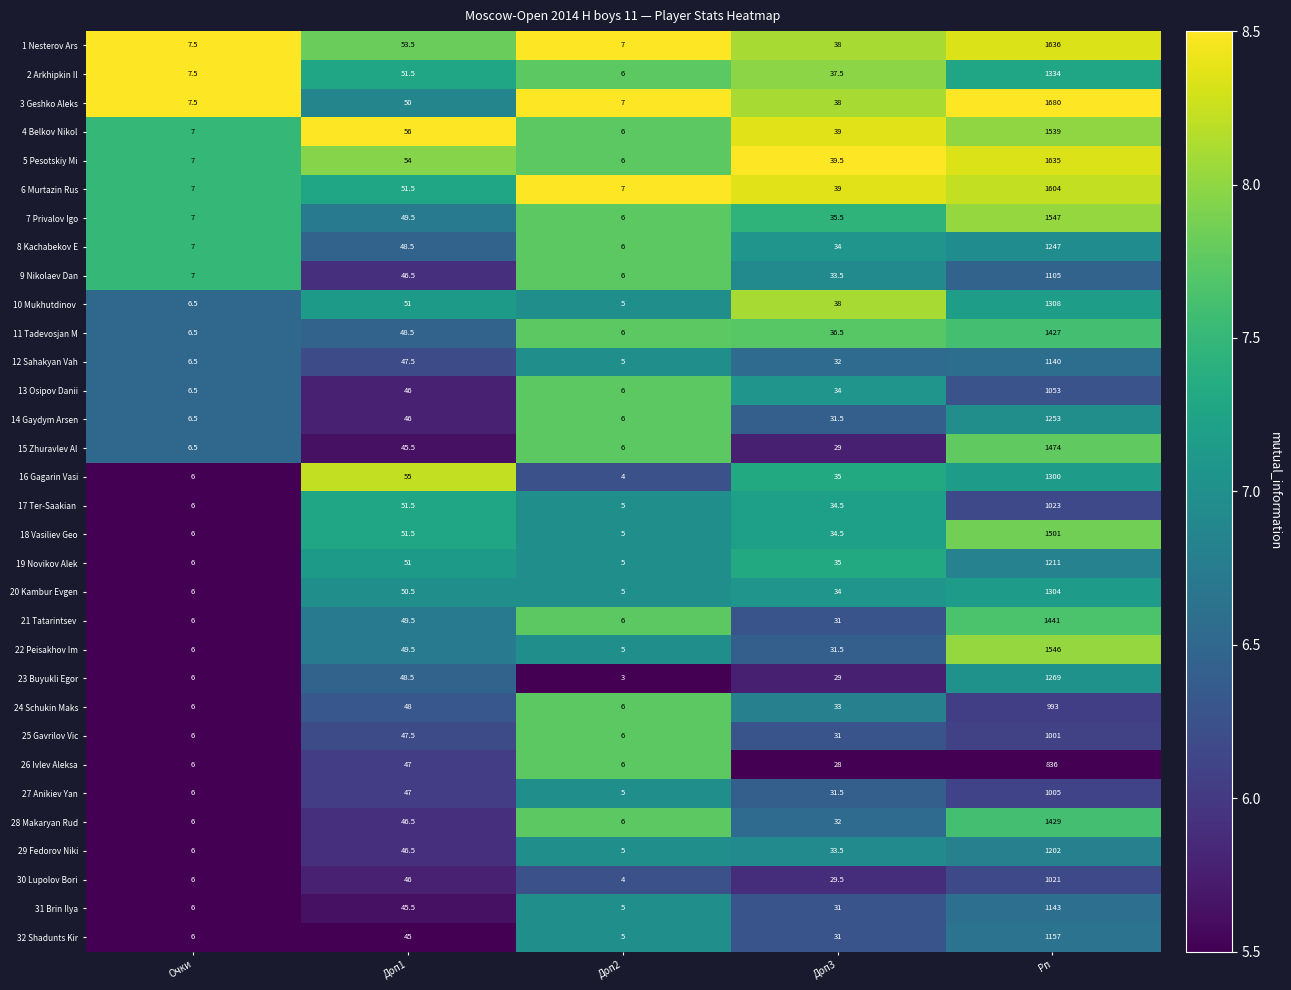

How many data points does each series have?

5